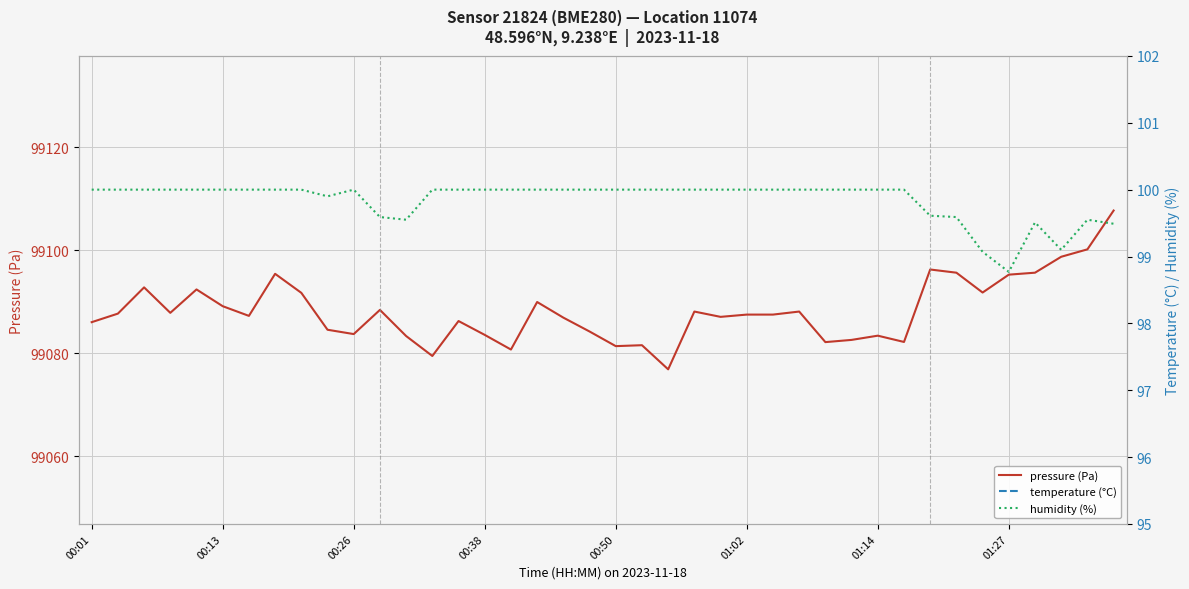

At which category does humidity (%) reach its first local valley?

9